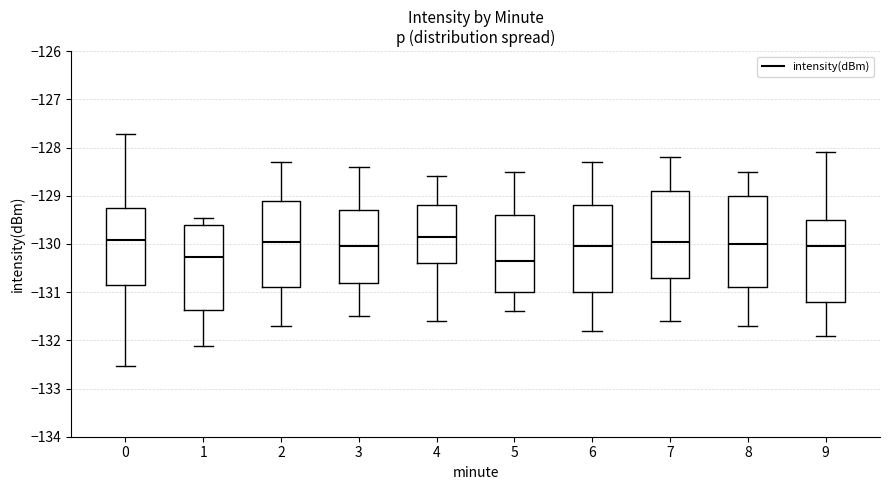

Where is the upper edge of the box at x = 6 on the y-axis? The values are not printed on the chart, so give them approximately, as read against the axis.

-129.2